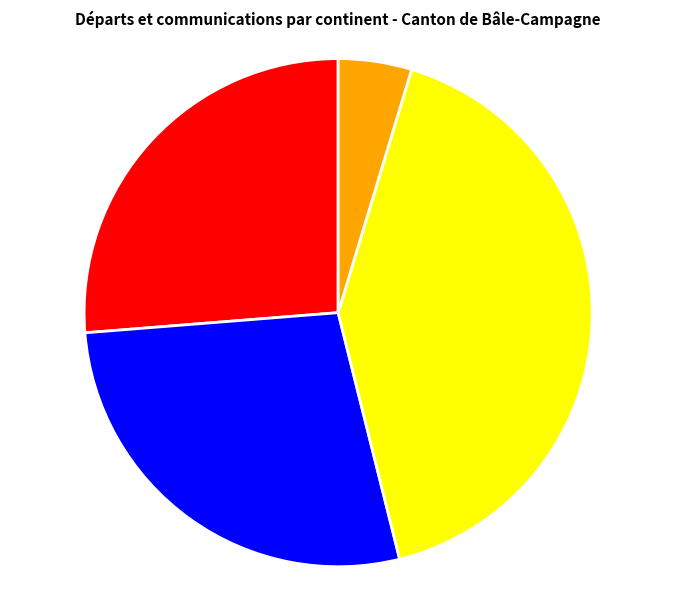

Rank the categories by value from highest to lowest.

Europe, Asie, Afrique, Provenance inconnu